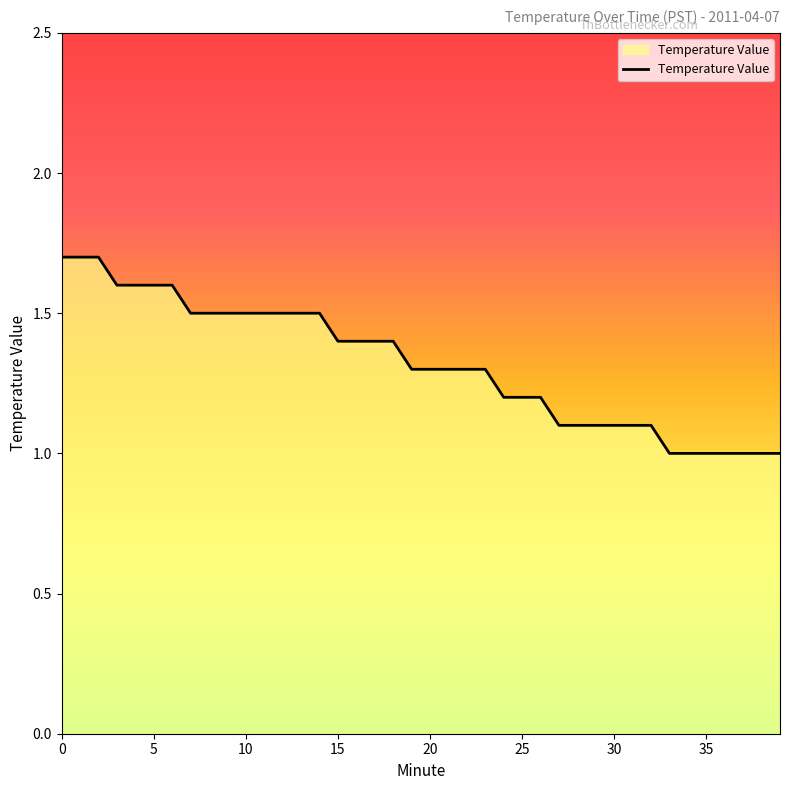

What is the difference between the second highest and minimum values?

0.7